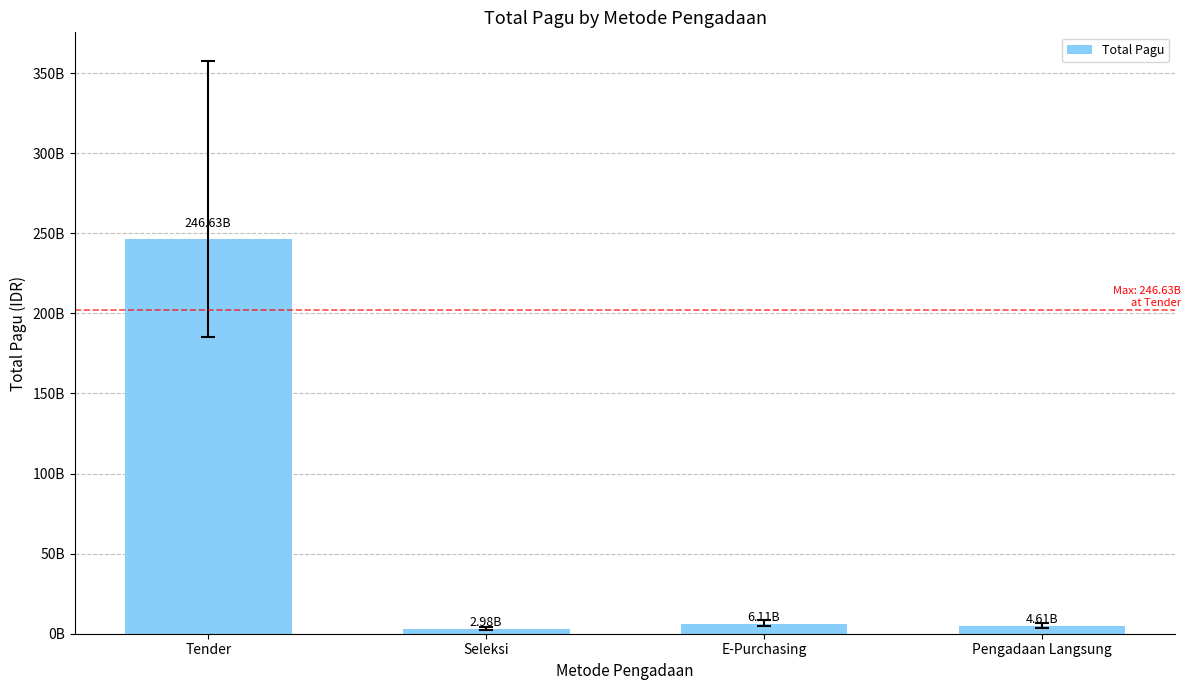

Reading left to right, extract all data points from this chart.

246626360000	2982602100	6114414300	4610000000